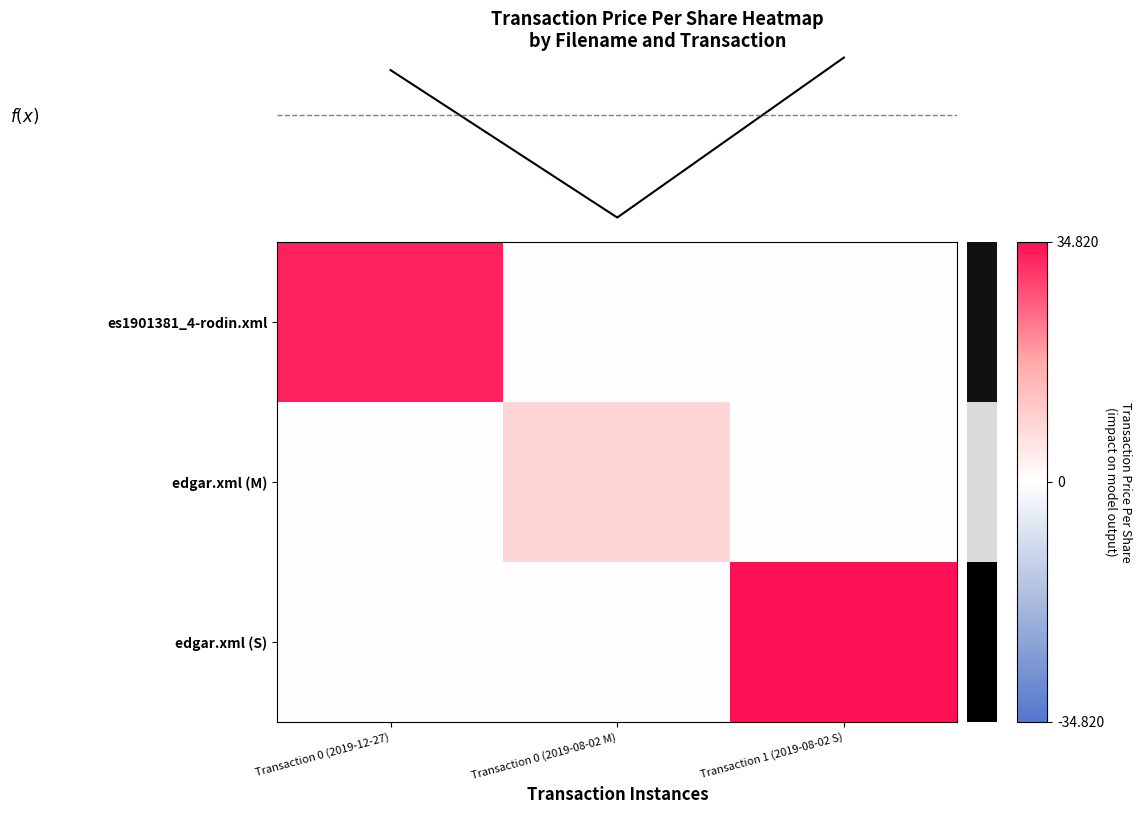

Which has a higher value, Transaction 1 (2019-08-02 S) or Transaction 0 (2019-08-02 M)?

Transaction 1 (2019-08-02 S)